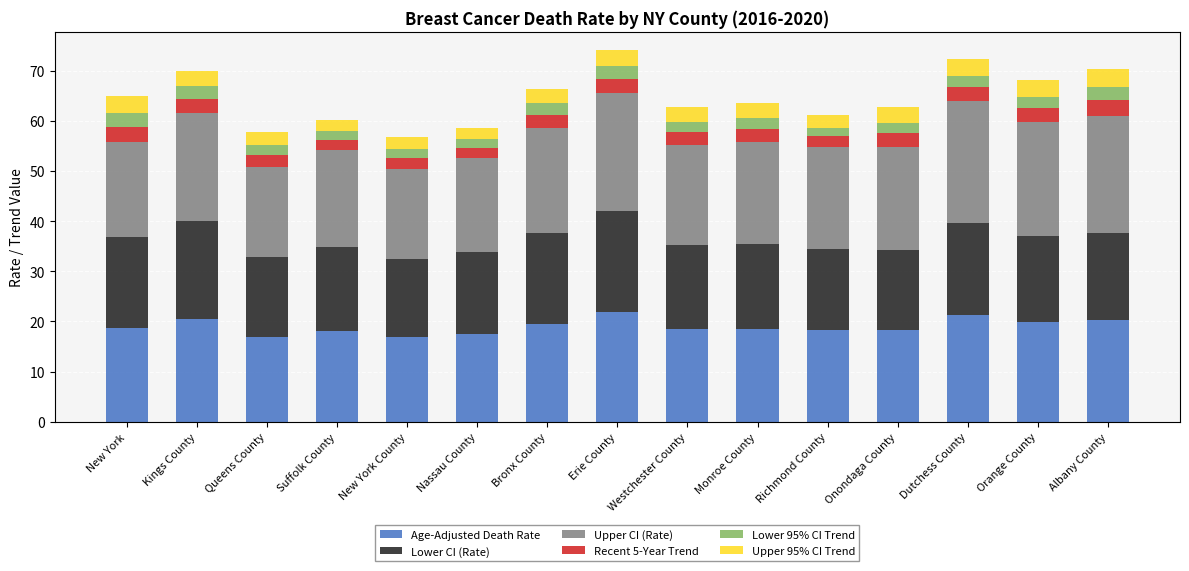

What is the maximum value for Age-Adjusted Death Rate?

21.8